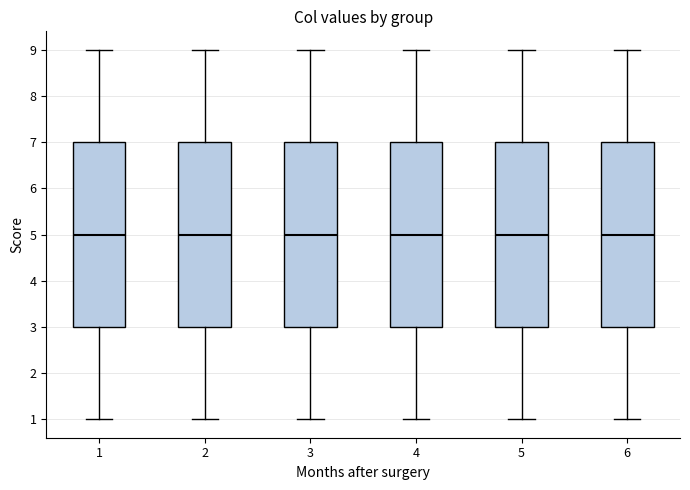

Reading left to right, transcribe this box plot: for each box, give where its median line is, the range the box spans, and where its two whiskers end, as read against the y-axis. The values are not printed on the chart, so give them approximately, as read against the axis.

1: median 5, box 3 to 7, whiskers 1 to 9
2: median 5, box 3 to 7, whiskers 1 to 9
3: median 5, box 3 to 7, whiskers 1 to 9
4: median 5, box 3 to 7, whiskers 1 to 9
5: median 5, box 3 to 7, whiskers 1 to 9
6: median 5, box 3 to 7, whiskers 1 to 9